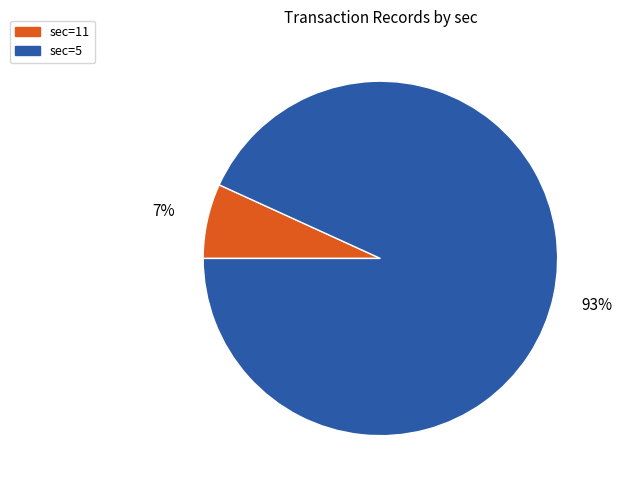

How many slices are in this pie chart?

2